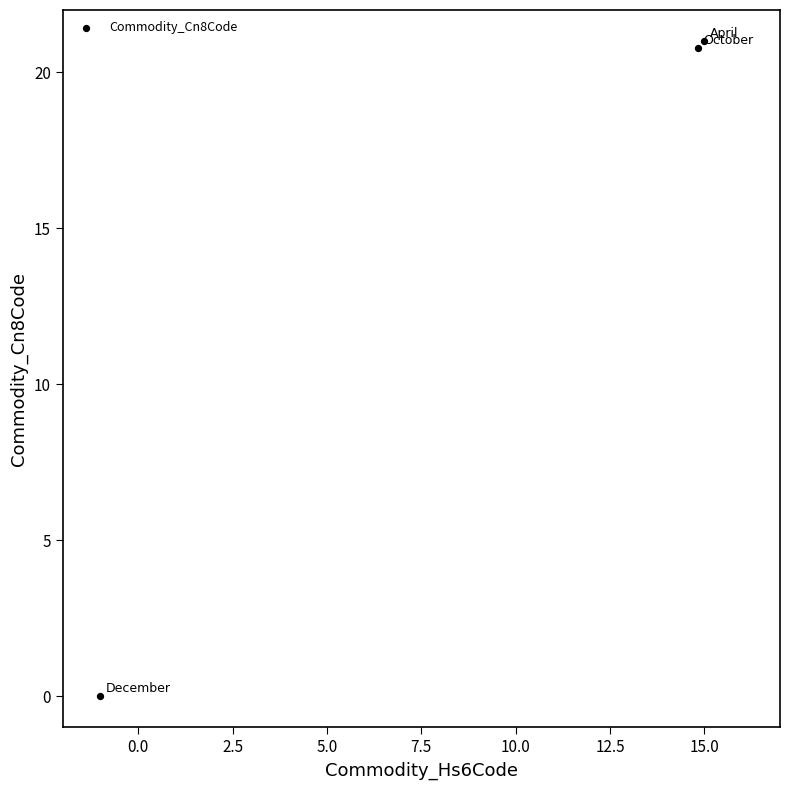

What is the range of Y values (max minus min)?

21.0